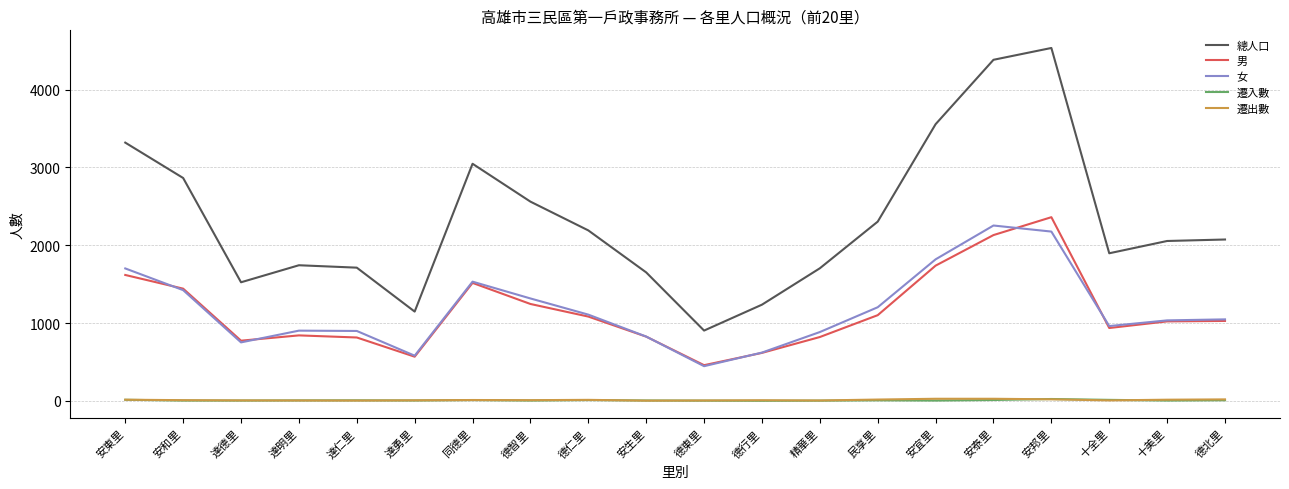

The value of 男 at 德行里 is 1002. True or false?

False